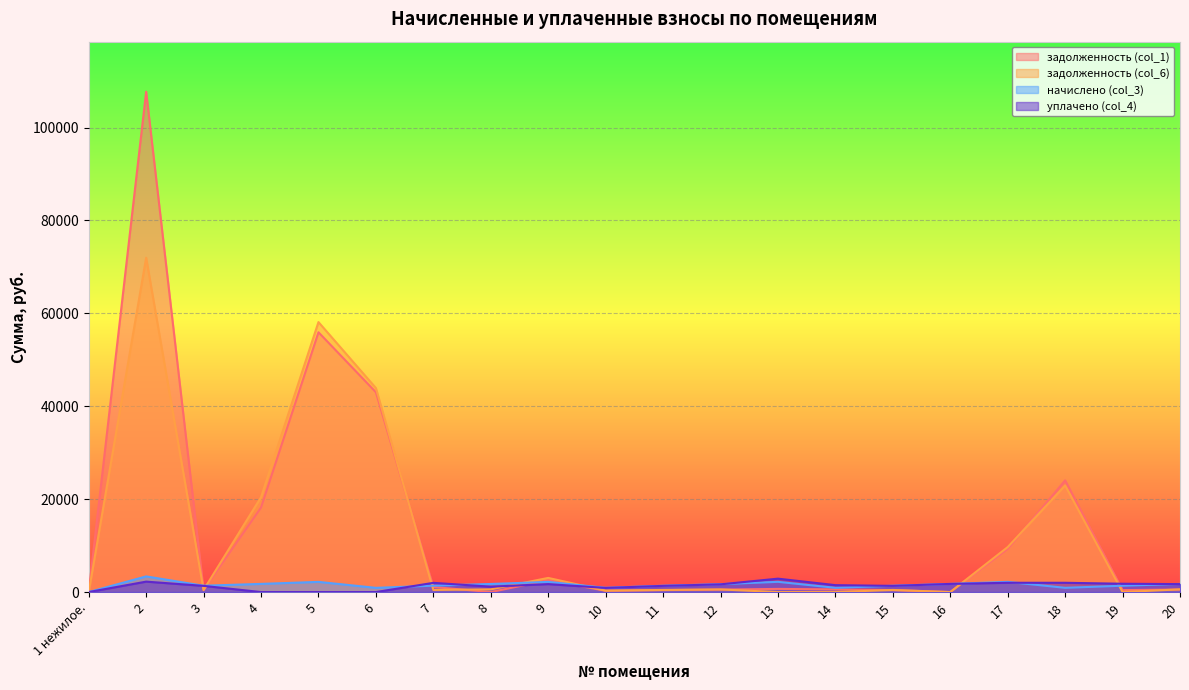

Reading right to left, transcribe all the data shown in this chart.

задолженность (col_1): 20=542.3	19=422.9	18=24041.7	17=9280.4	16=0.0	15=421.9	14=570.0	13=681.6	12=526.4	11=421.9	10=281.7	9=2534.1	8=0.0	7=1089.8	6=43019.0	5=55933.8	4=18194.5	3=421.9	2=107724.0	1 нежилое.=0.0
задолженность (col_6): 20=584.8	19=0.0	18=22955.9	17=9687.8	16=0.0	15=454.9	14=0.0	13=0.0	12=567.6	11=454.9	10=303.9	9=3046.6	8=580.5	7=458.2	6=43926.7	5=58126.0	4=20413.5	3=454.9	2=71976.3	1 нежилое.=0.0
начислено (col_3): 20=1754.4	19=1368.1	18=914.2	17=2198.6	16=1754.4	15=1364.8	14=920.6	13=2205.0	12=1702.9	11=1364.8	10=911.0	9=2192.1	8=1741.5	7=1374.5	6=907.8	5=2192.1	4=1757.6	3=1364.8	2=3370.3	1 нежилое.=0.0
уплачено (col_4): 20=1711.9	19=1791.0	18=2000.0	17=2000.0	16=1754.4	15=1331.8	14=1489.8	13=2886.6	12=1661.6	11=1331.8	10=889.4	9=1714.1	8=1161.0	7=1983.8	6=0.0	5=0.0	4=0.0	3=1331.8	2=2246.9	1 нежилое.=0.0